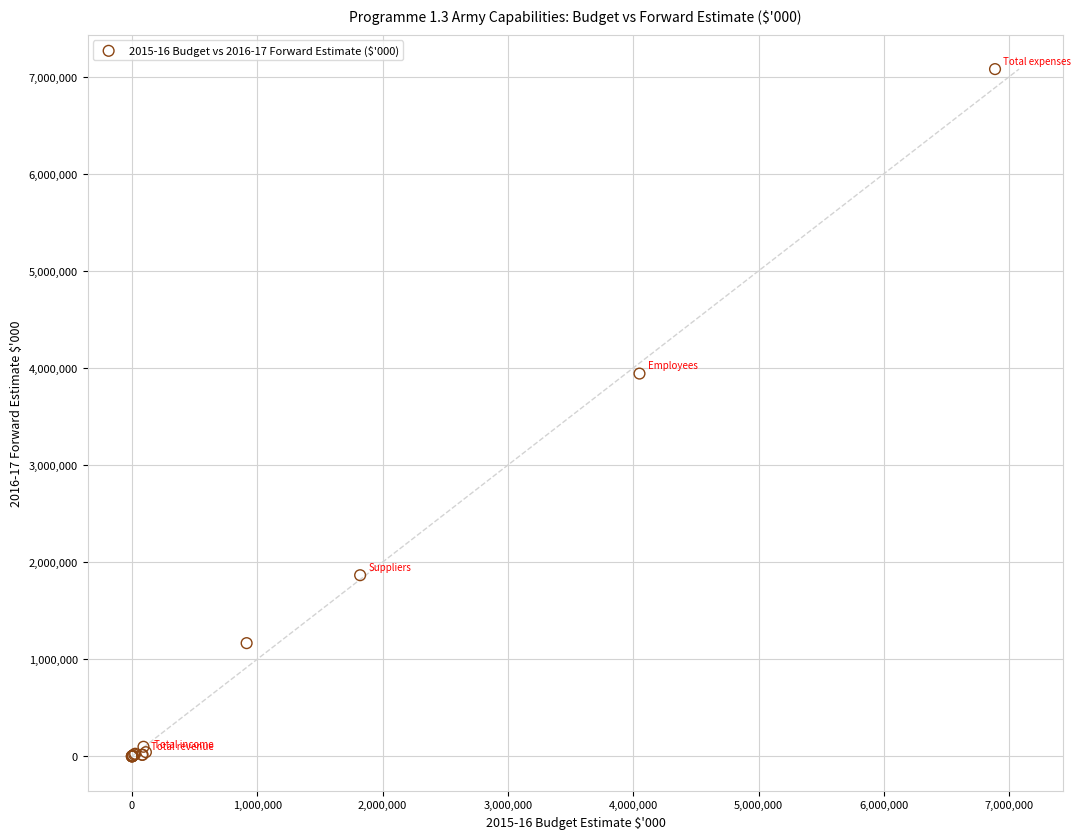

What Y value in the scatter plot is closest to 3539053?

3942069